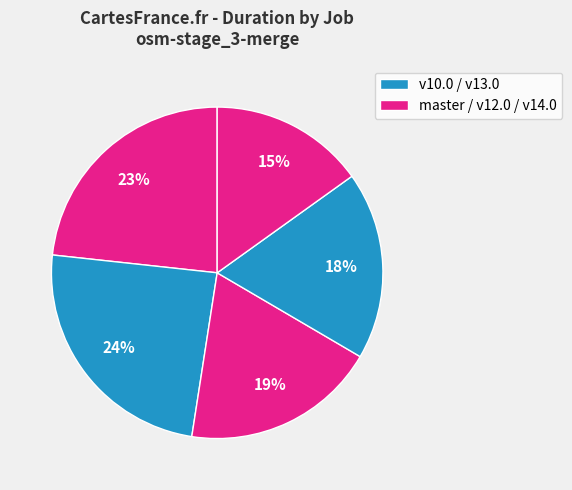

Is there a majority slice in this chart?

No